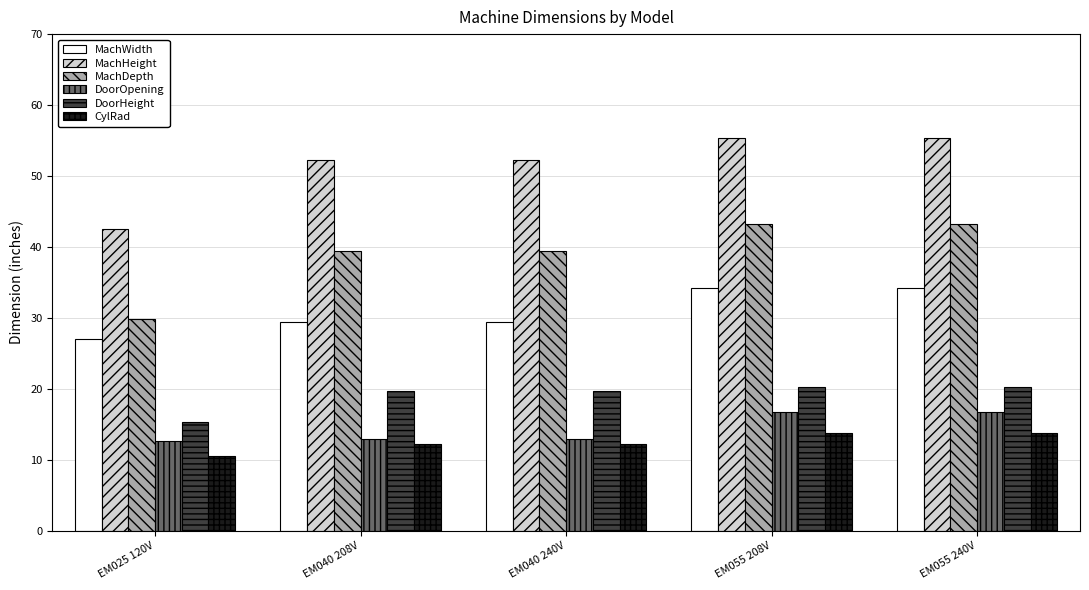

At EM055 240V, list the series in order from smallest to largest.

CylRad, DoorOpening, DoorHeight, MachWidth, MachDepth, MachHeight